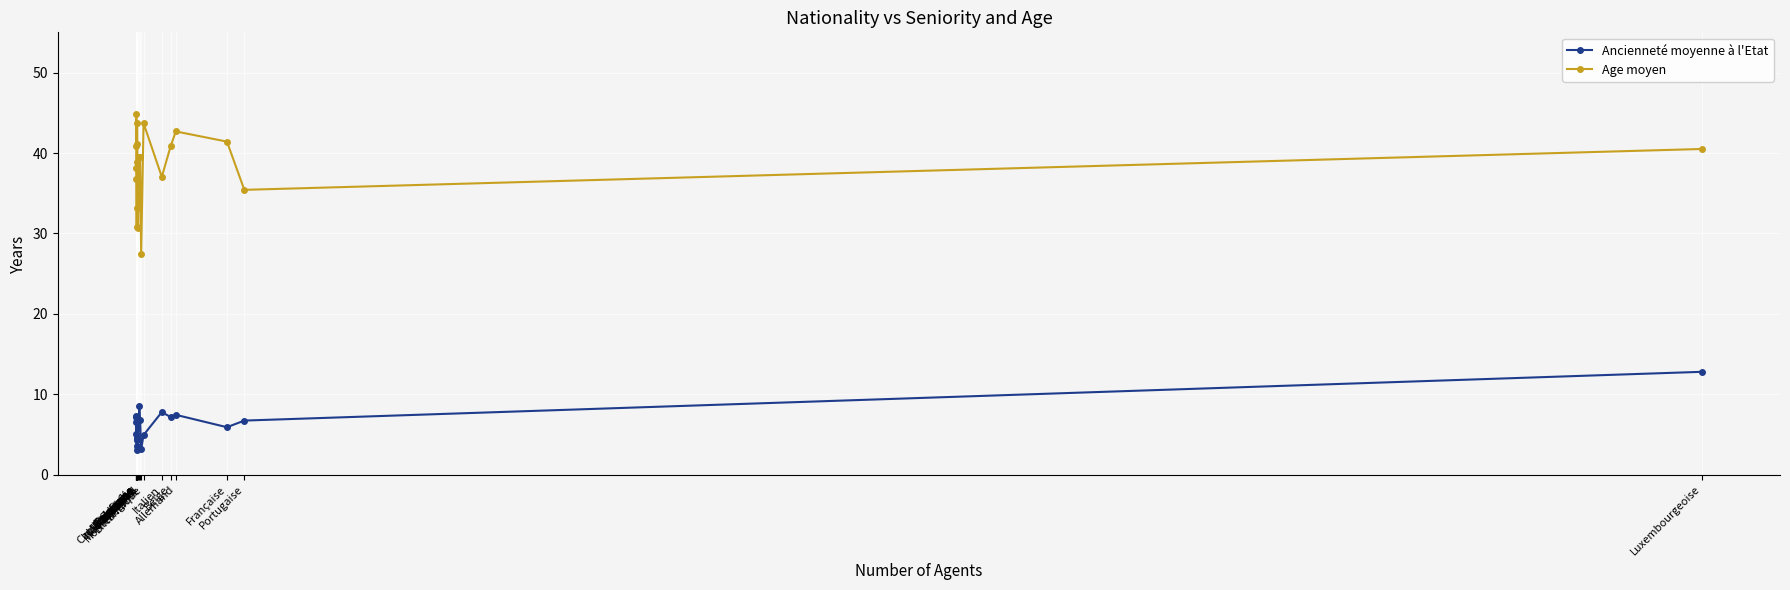

Rank the series by their average value, from lowest to highest.

Ancienneté moyenne à l'Etat, Age moyen